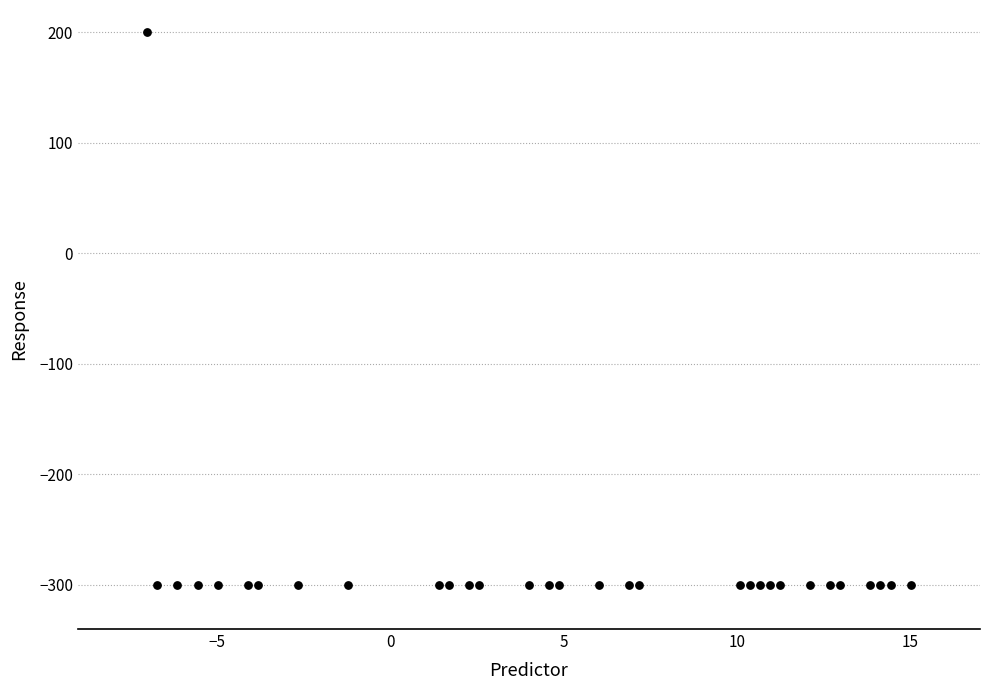

What is the range of Y values (max minus min)?

500.0